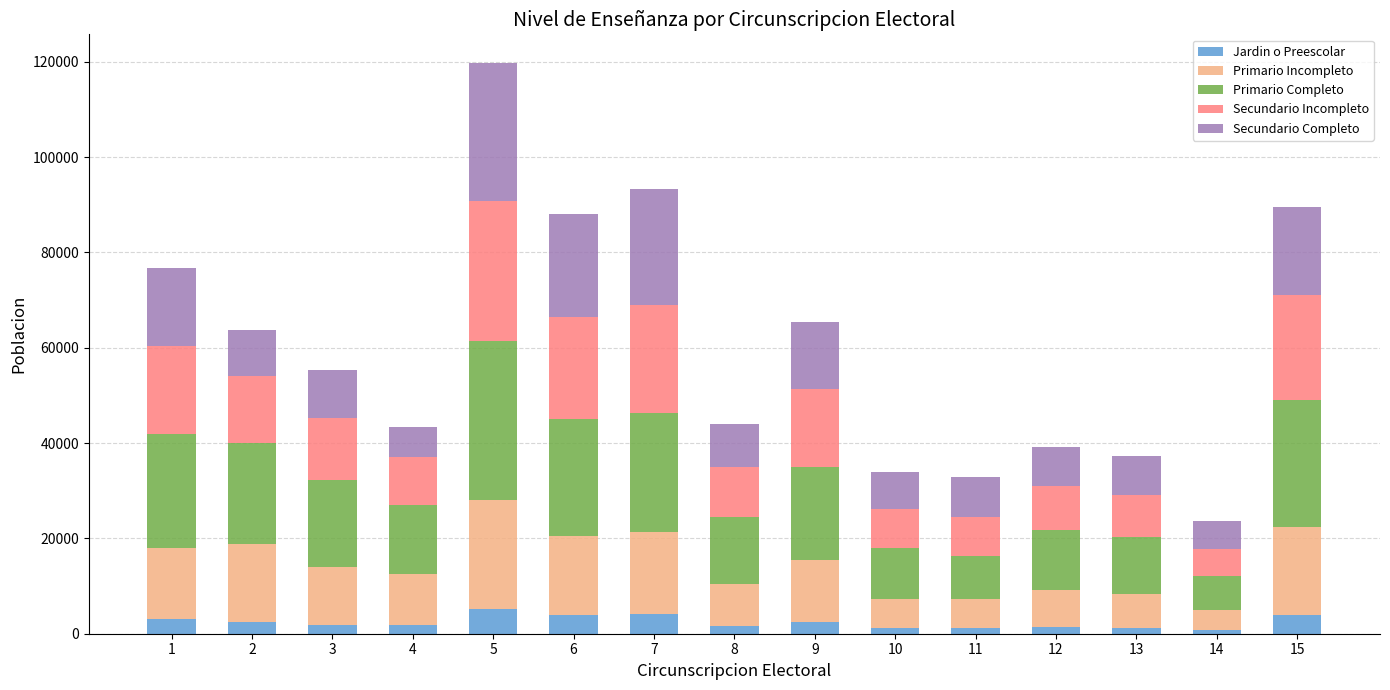

At which category is the sum across all series the highest?

5